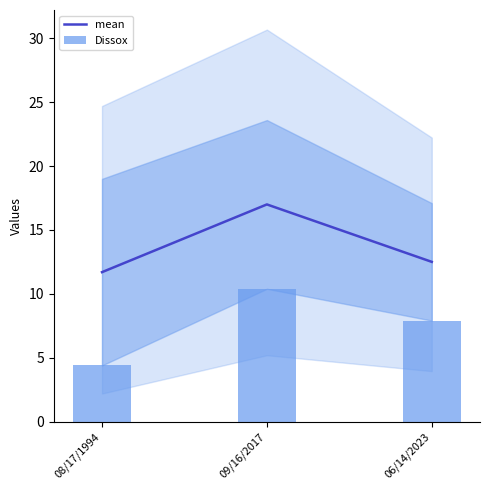

Is the value of Dissox at 06/14/2023 greater than the value of mean at 09/16/2017?

No